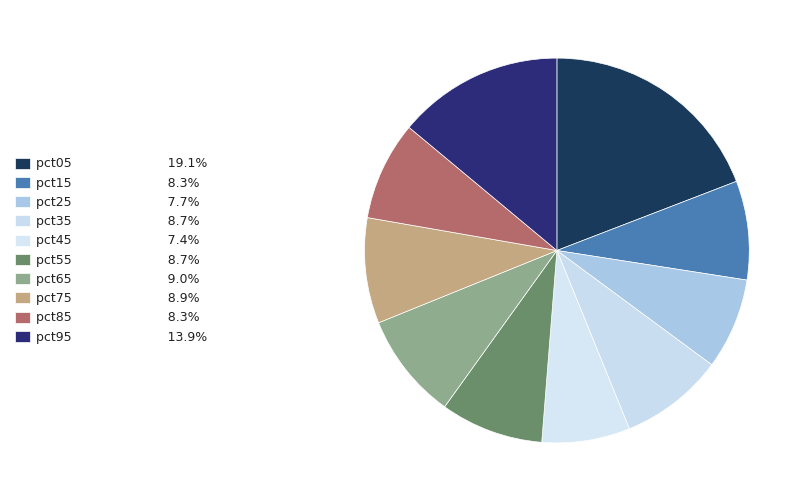

To the nearest percent, what is the difference between the largest and smallest slice percentages?

12%